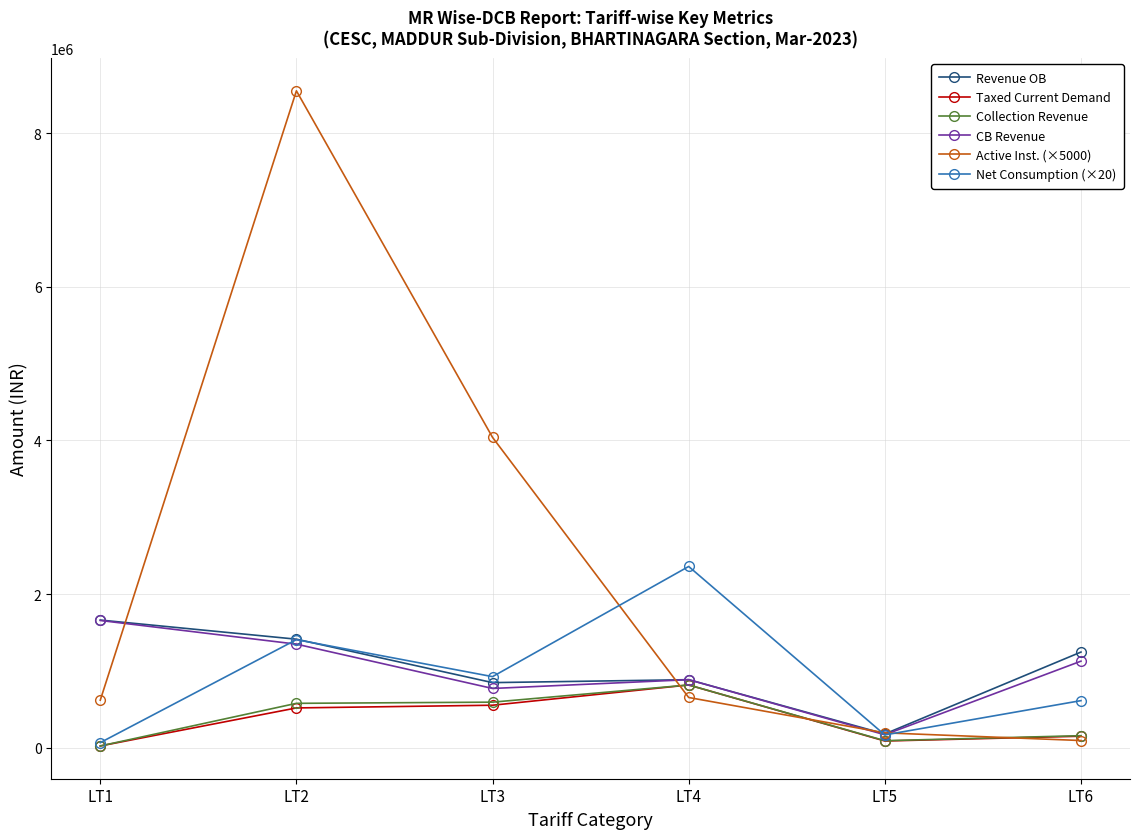

What is the value of the CB Revenue point at the 1st from the left?

1657493.6